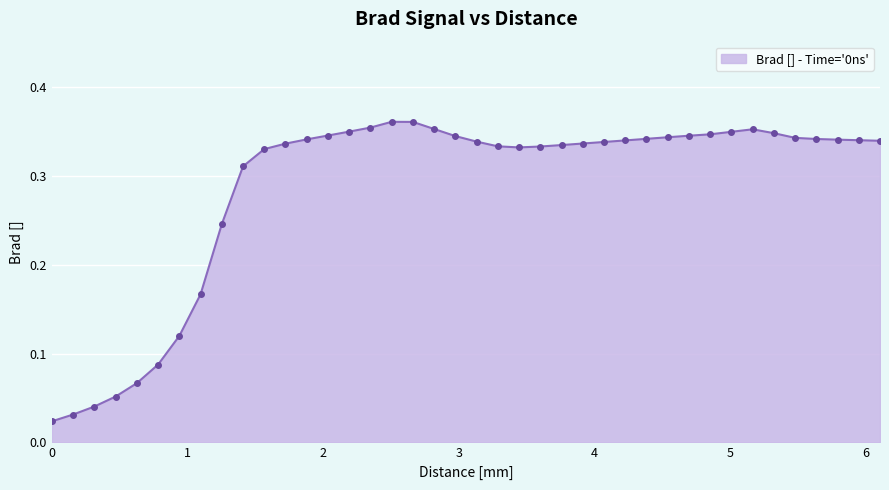

Is this an area chart (filled region under the line)?

Yes